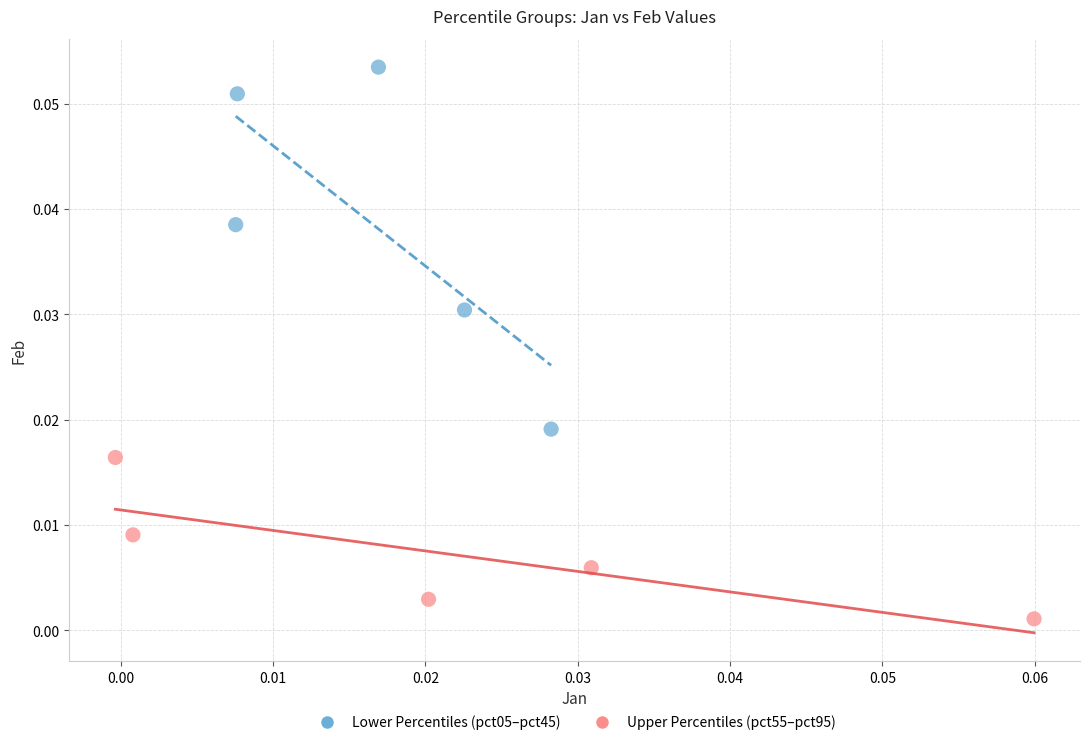

Which series has the widest spread of Y values?

Lower Percentiles (pct05–pct45)